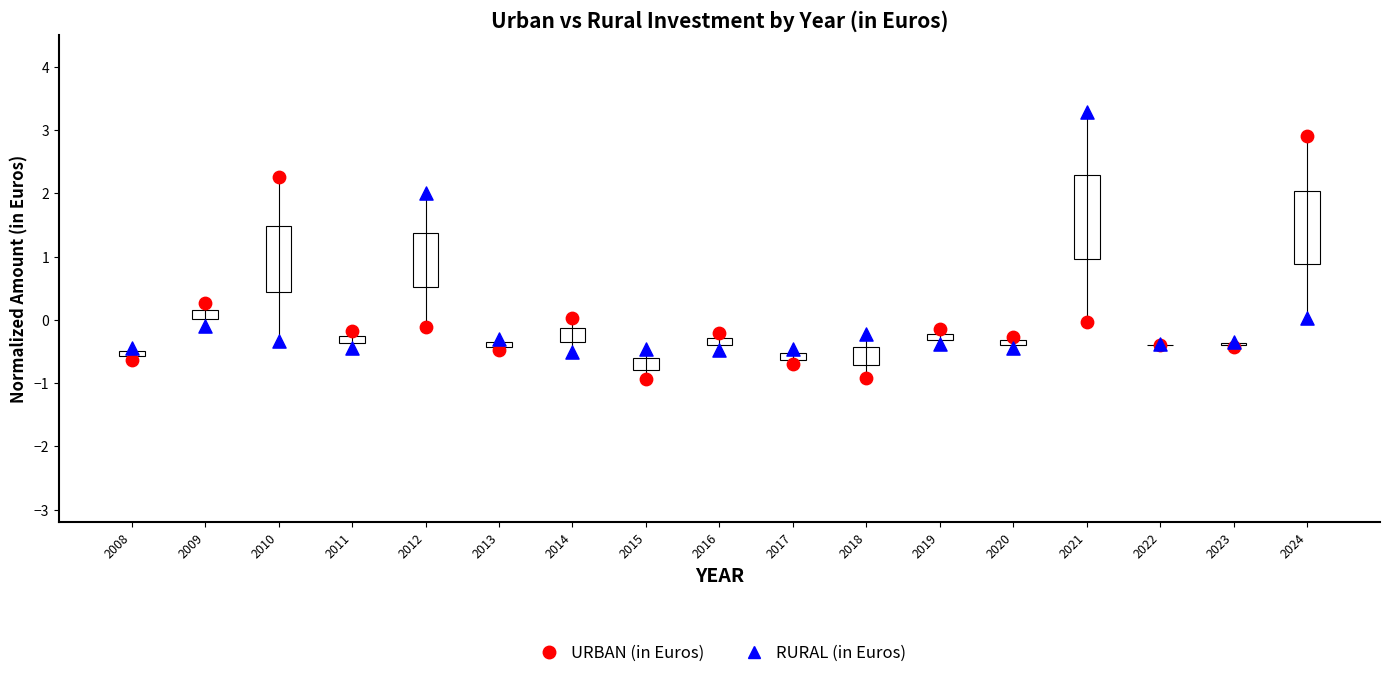

Which series contains the highest Y value?

RURAL (in Euros)